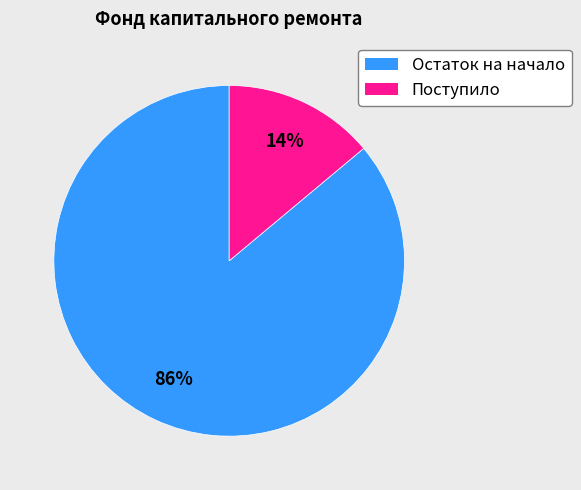

Does any single category account for the majority?

Yes